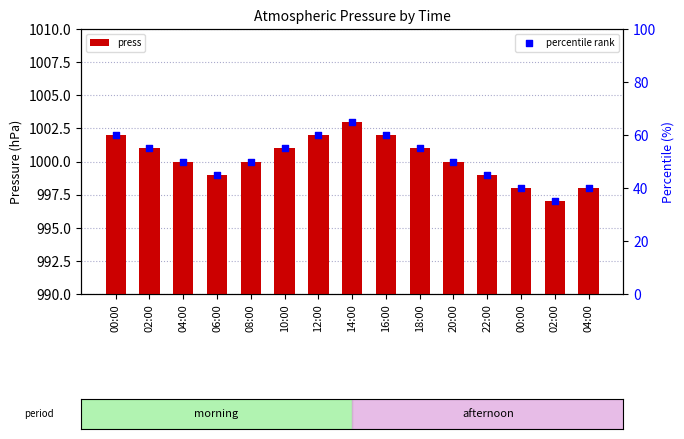

At how many categories does at least one series exceed 184?

15